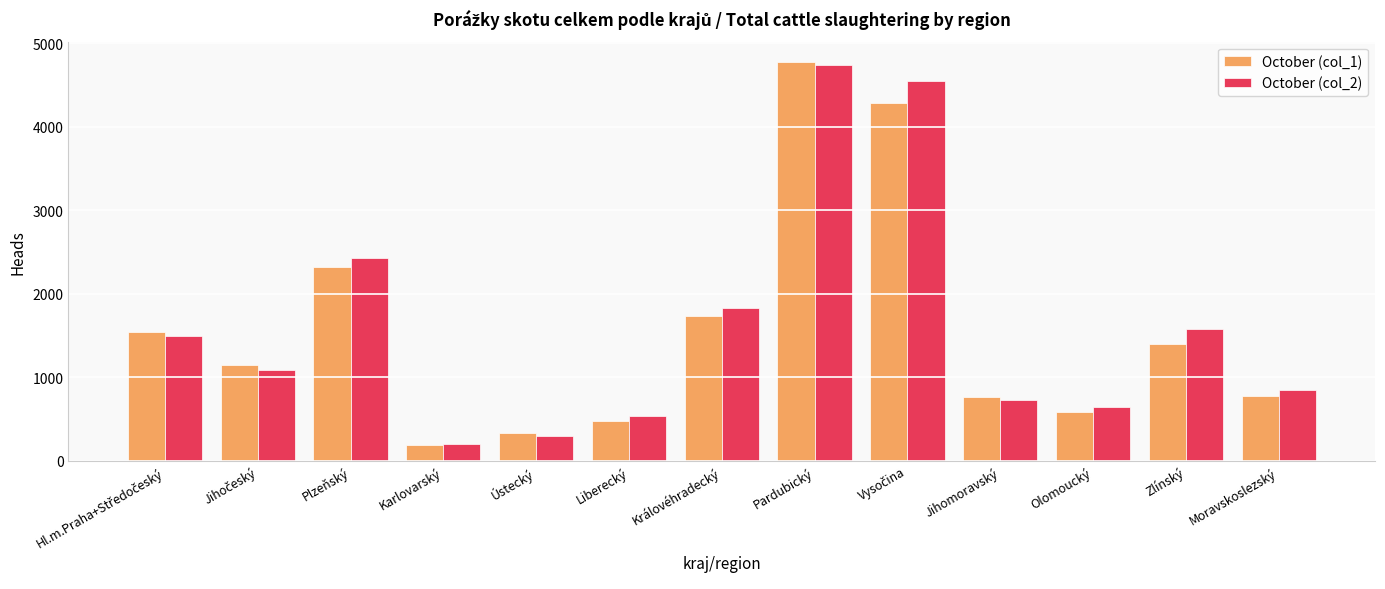

At which label is October (col_1) closest to 2484?

Plzeňský